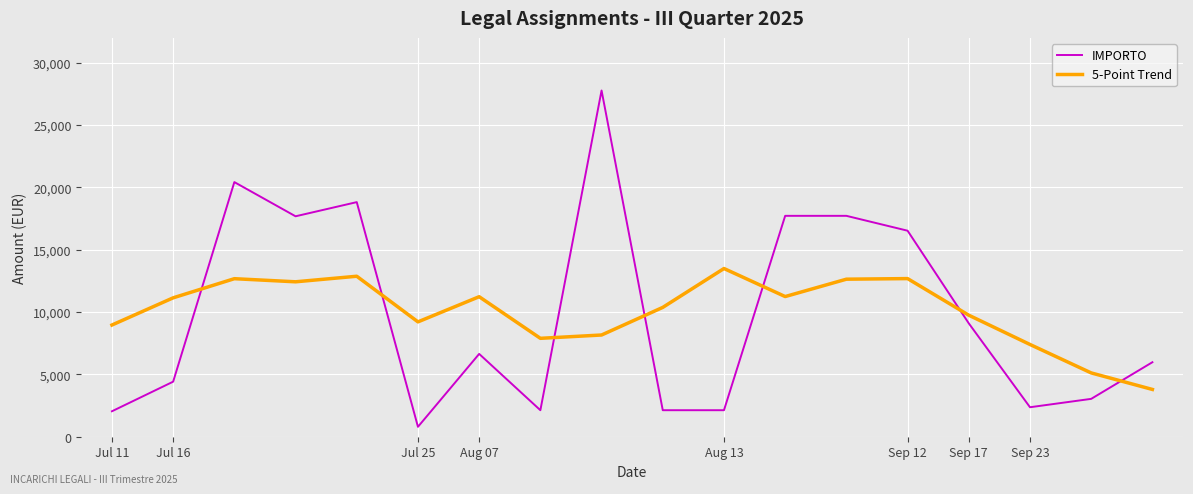

Which series has the largest range (max minus min)?

IMPORTO